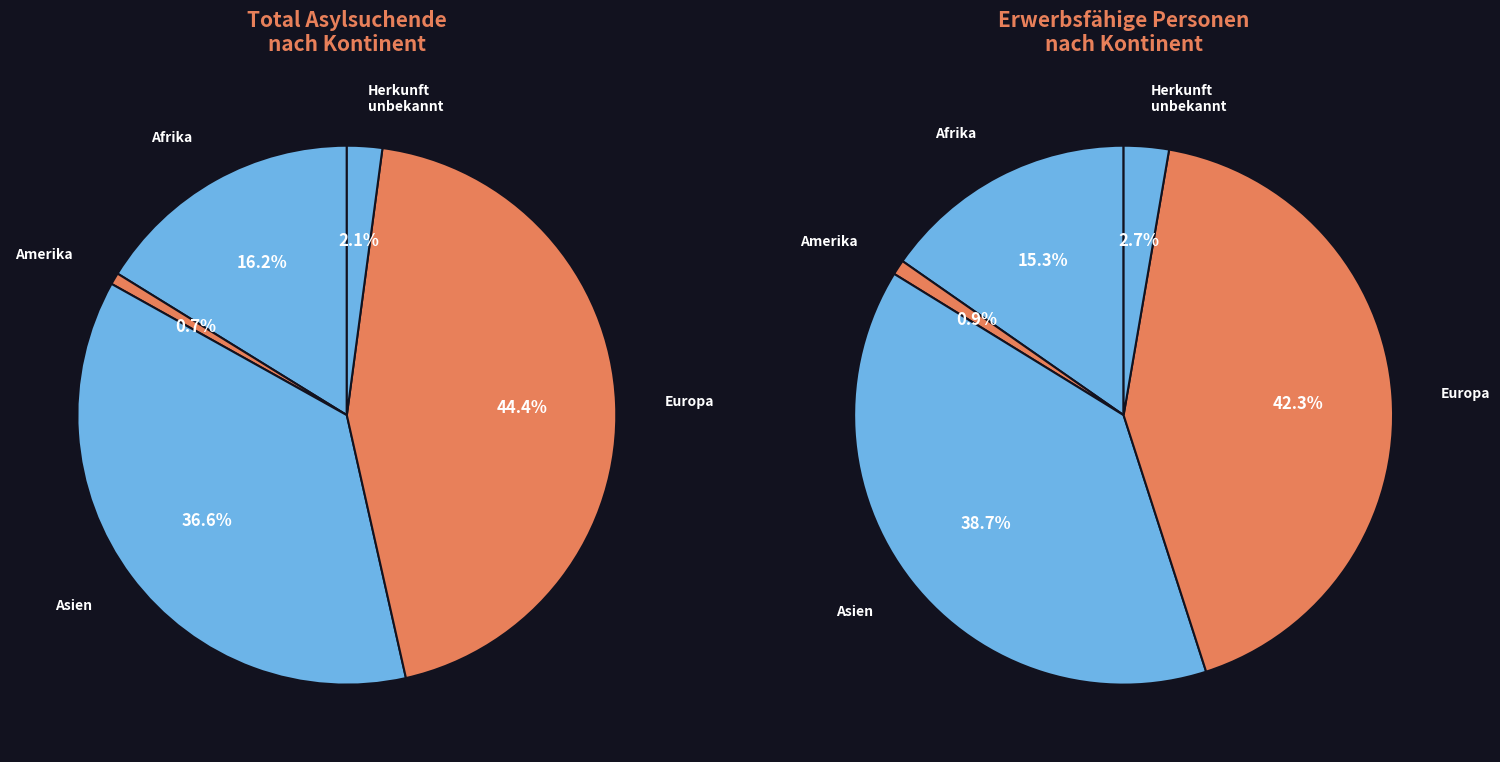

How much of the chart is everything except Herkunft unbekannt?

97.9%